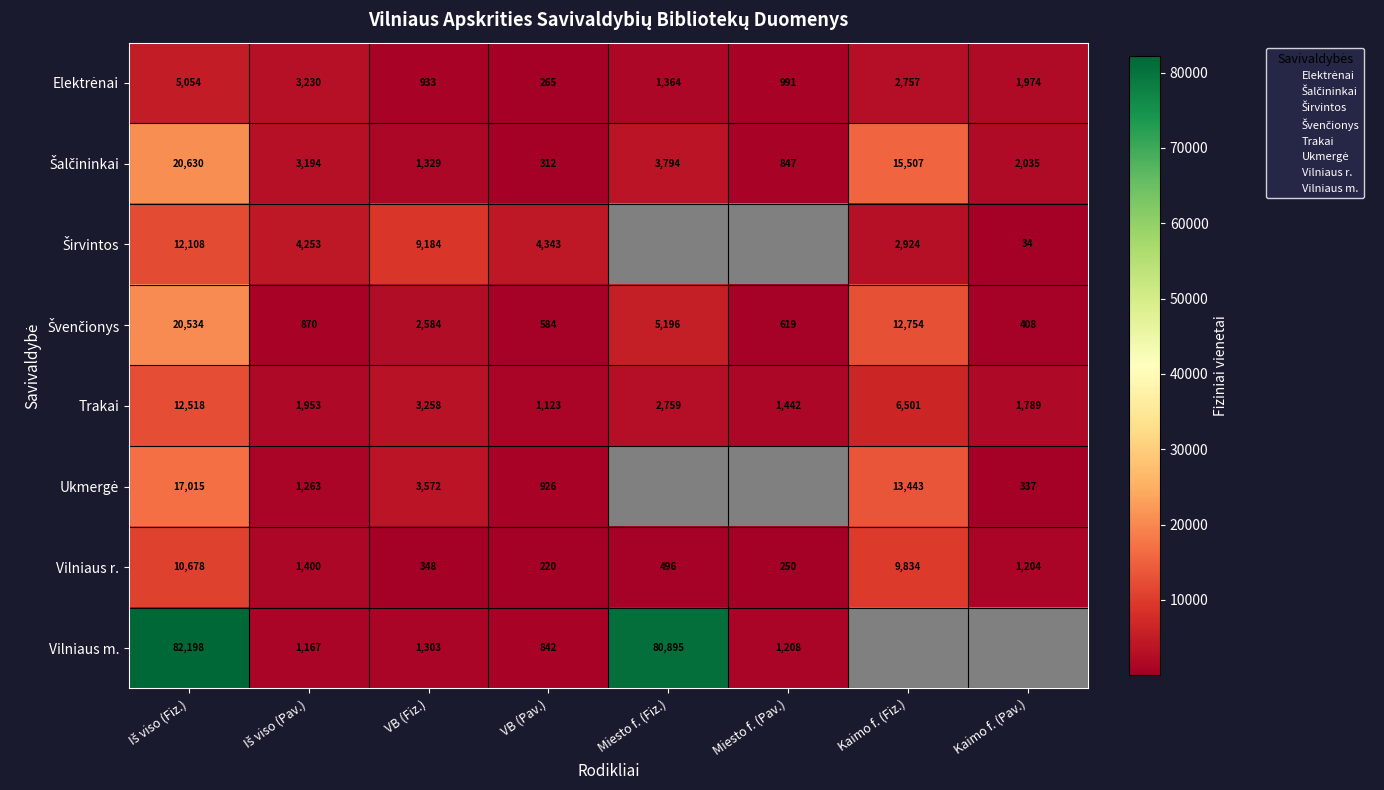

What is the highest value of the Vilniaus r. series?

10678.0